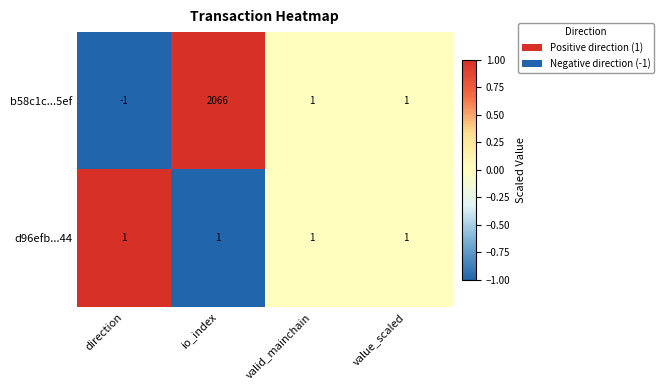

True or false: b58c1c...5ef has a value of 1 at value_scaled.

True